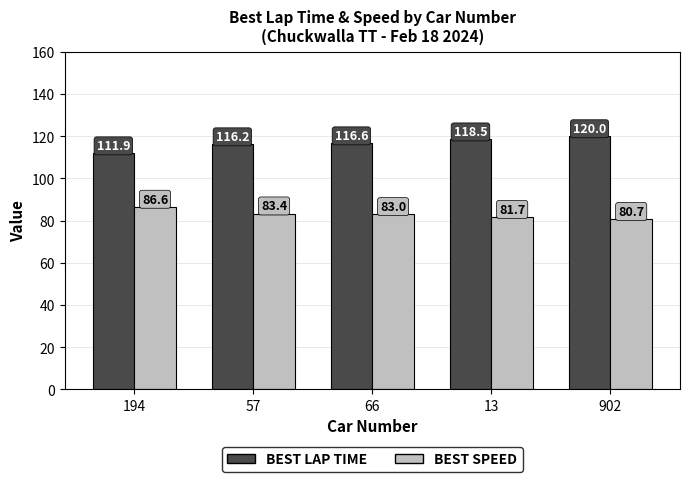

What is the difference between the highest and lowest values at 194?

25.3